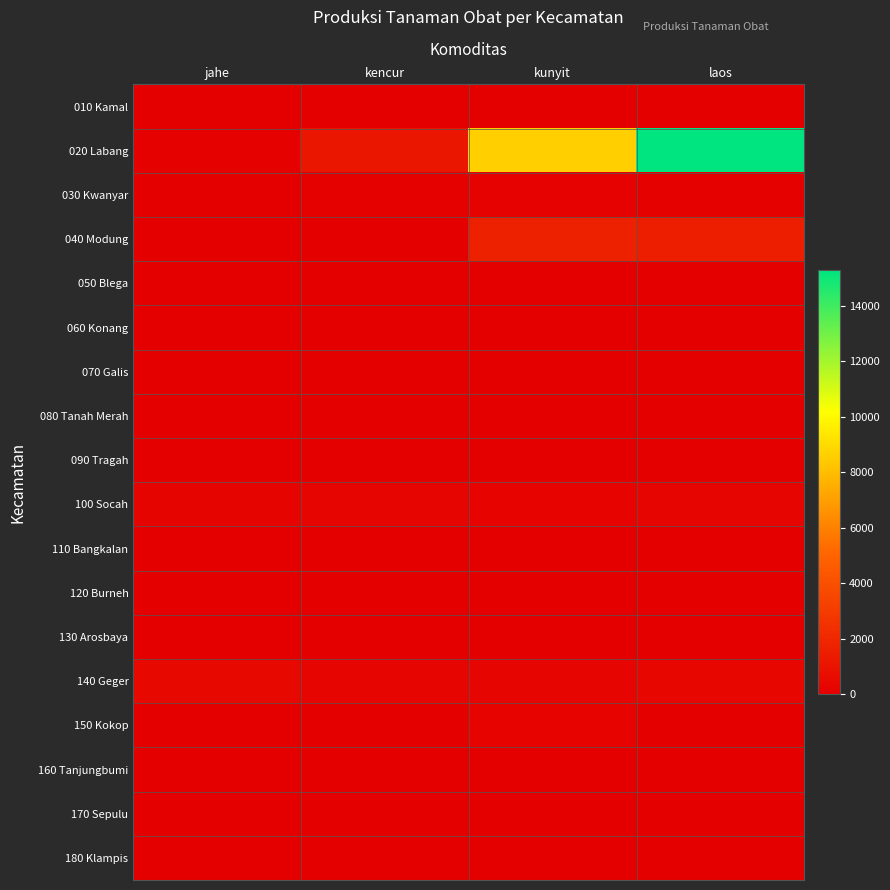

Reading right to left, what are all the values shown in this chart?

010 Kamal: laos=0	kunyit=0	kencur=0	jahe=0
020 Labang: laos=15270	kunyit=8616	kencur=1140	jahe=111
030 Kwanyar: laos=69	kunyit=136	kencur=99	jahe=43
040 Modung: laos=1527	kunyit=1629	kencur=0	jahe=0
050 Blega: laos=0	kunyit=0	kencur=0	jahe=0
060 Konang: laos=0	kunyit=0	kencur=0	jahe=0
070 Galis: laos=0	kunyit=0	kencur=0	jahe=0
080 Tanah Merah: laos=0	kunyit=0	kencur=0	jahe=0
090 Tragah: laos=0	kunyit=0	kencur=0	jahe=0
100 Socah: laos=300	kunyit=200	kencur=325	jahe=265
110 Bangkalan: laos=10	kunyit=50	kencur=0	jahe=22
120 Burneh: laos=37	kunyit=53	kencur=20	jahe=35
130 Arosbaya: laos=0	kunyit=0	kencur=0	jahe=0
140 Geger: laos=366	kunyit=309	kencur=324	jahe=480
150 Kokop: laos=0	kunyit=180	kencur=0	jahe=0
160 Tanjungbumi: laos=0	kunyit=0	kencur=0	jahe=0
170 Sepulu: laos=0	kunyit=2	kencur=0	jahe=0
180 Klampis: laos=46	kunyit=26	kencur=0	jahe=20